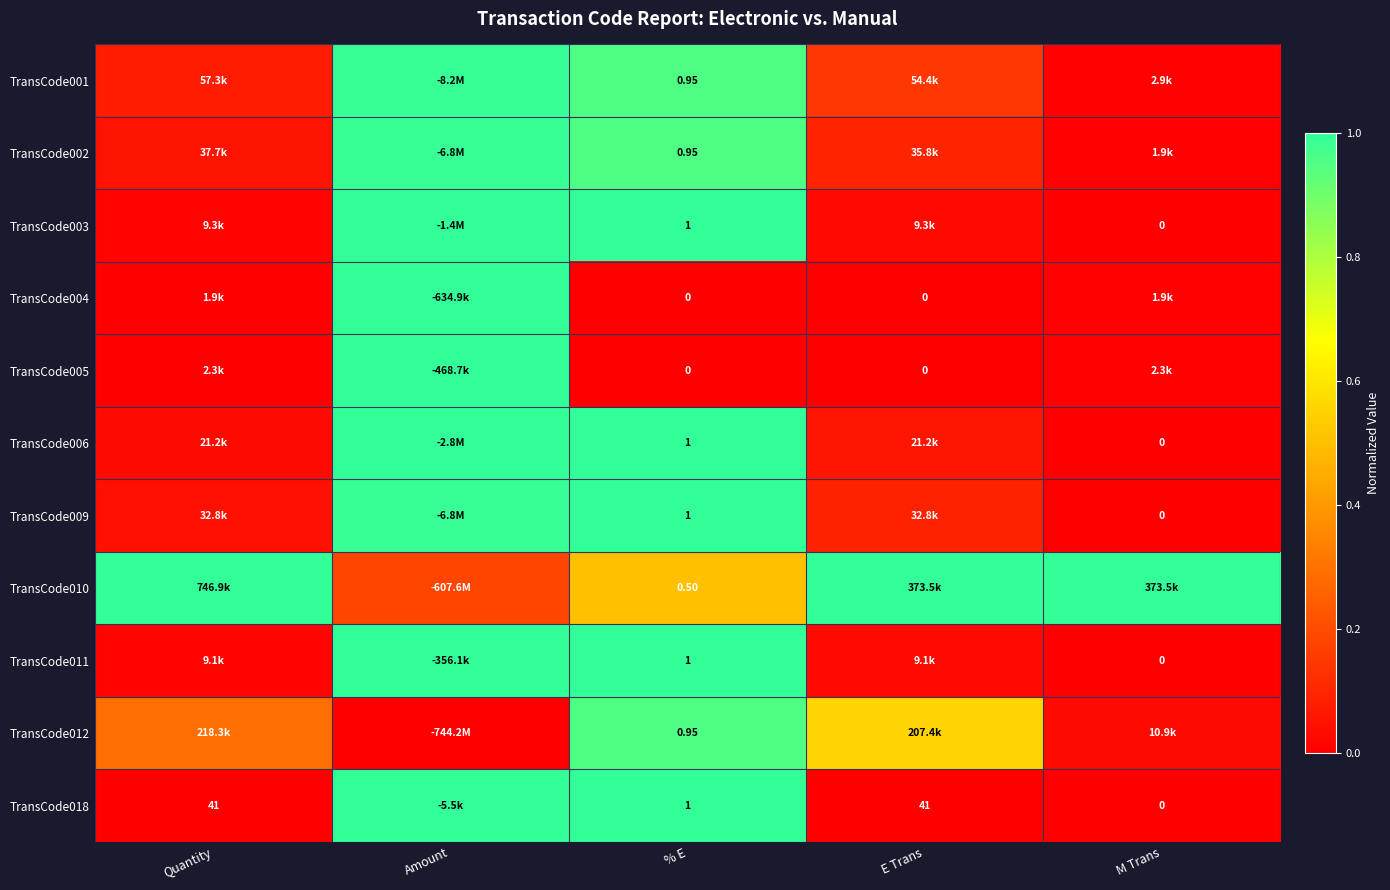

Where is TransCode009 nearest to the value 0?

M Trans